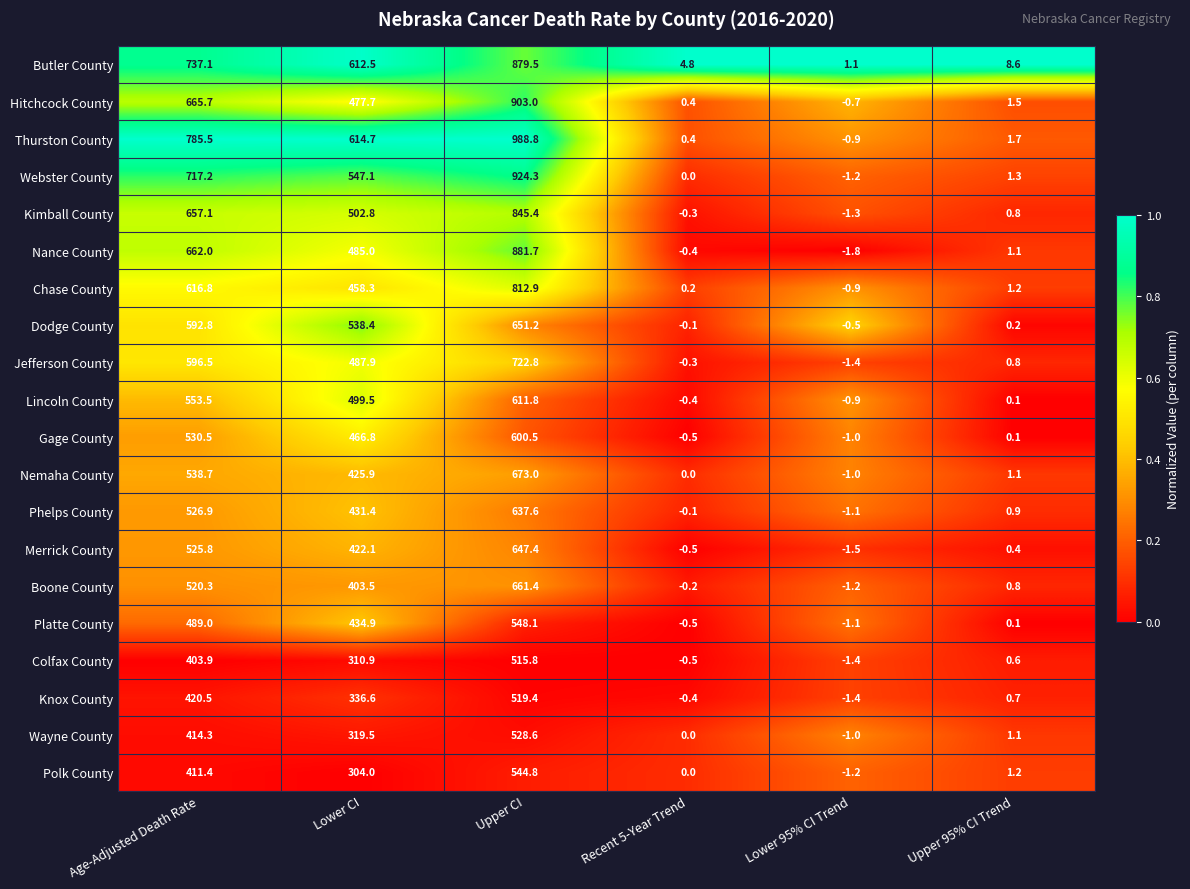

What is the difference between the maximum and minimum values in the Lincoln County series?

612.7